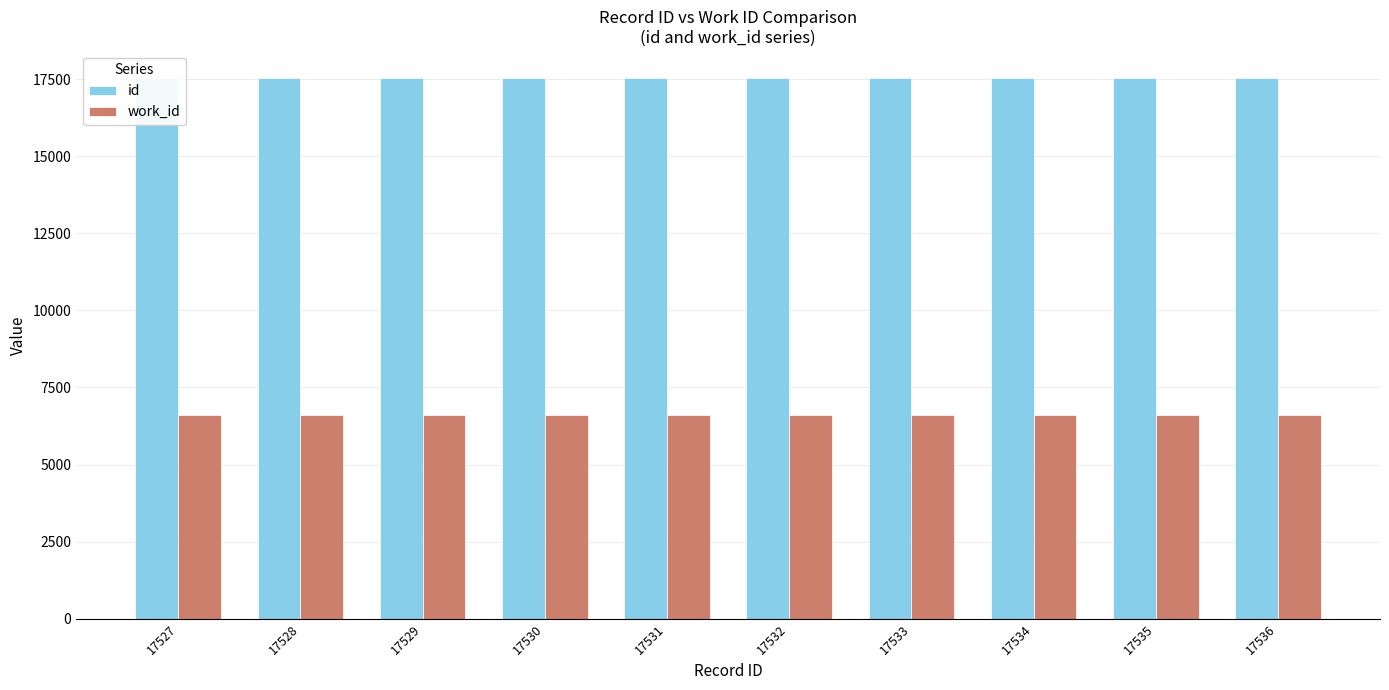

Is it true that work_id equals 6611 at 17534?

True